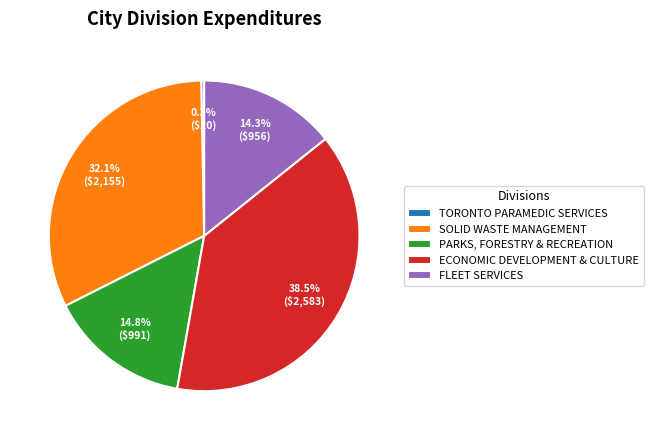

To the nearest percent, what is the average slice percentage?

20%